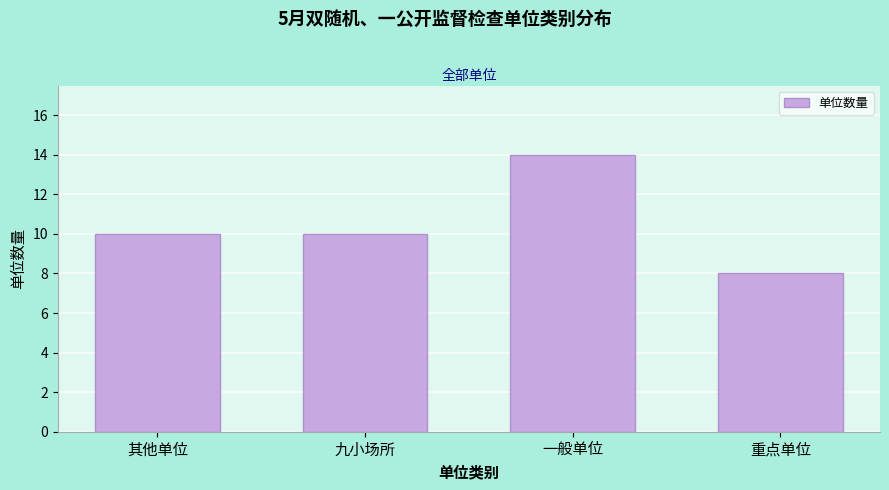

Reading left to right, extract all data points from this chart.

其他单位=10	九小场所=10	一般单位=14	重点单位=8